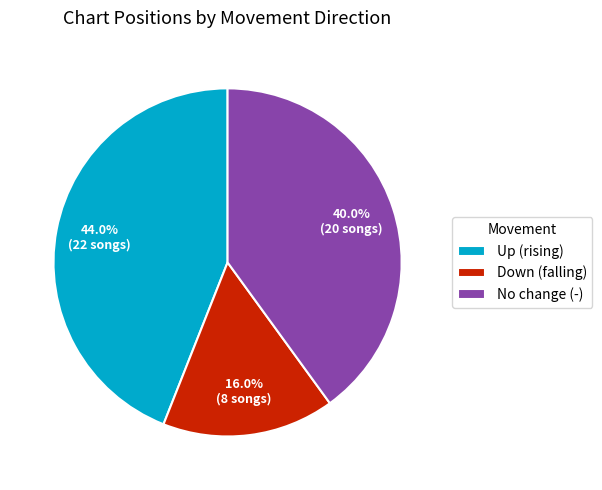

Between Down (falling) and Up (rising), which is larger?

Up (rising)